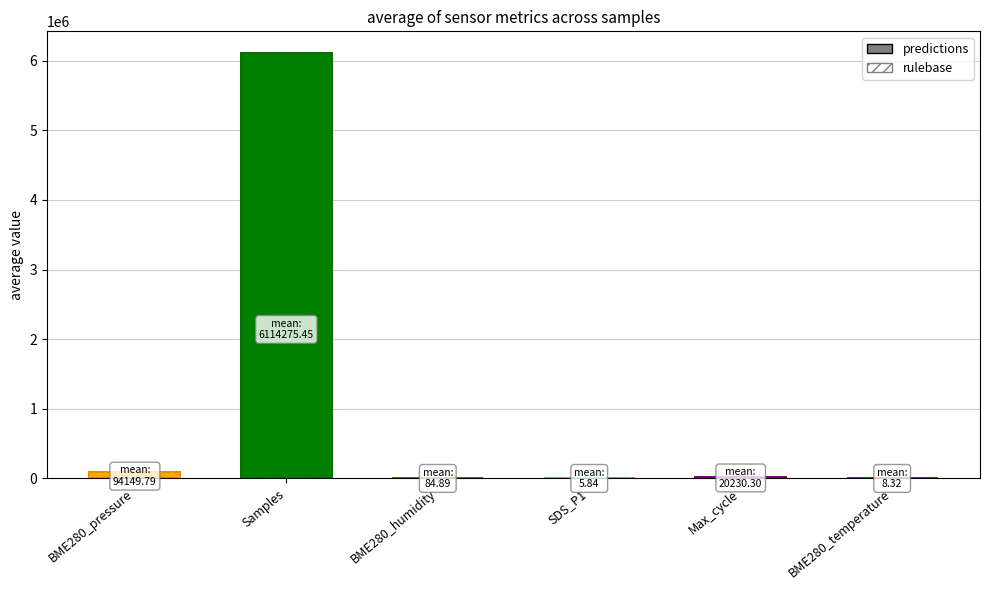

Which series has the widest spread of values?

predictions